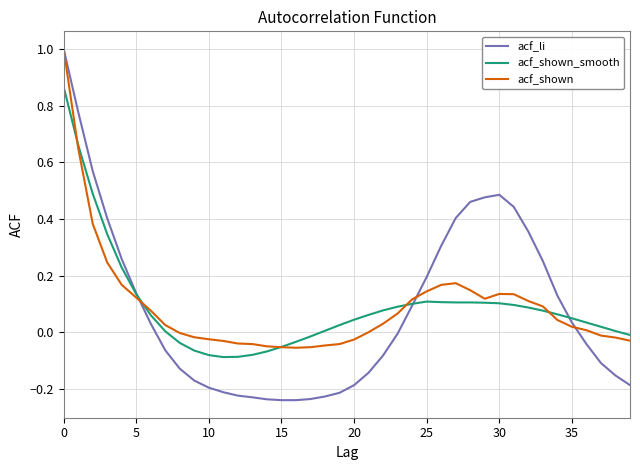

How many lines are shown in the chart?

3